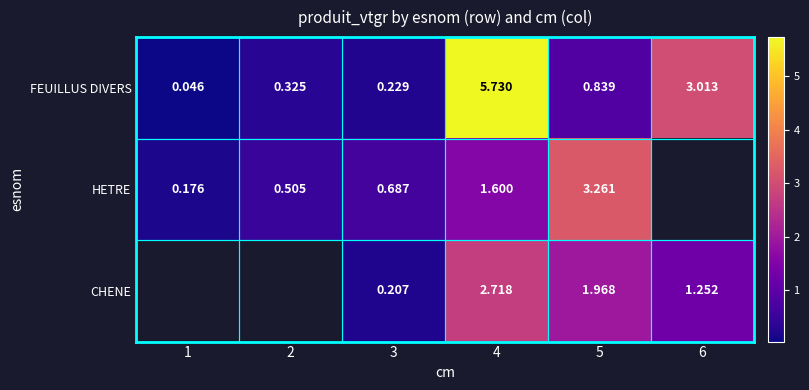

At 5, list the series in order from largest to smallest.

HETRE, CHENE, FEUILLUS DIVERS